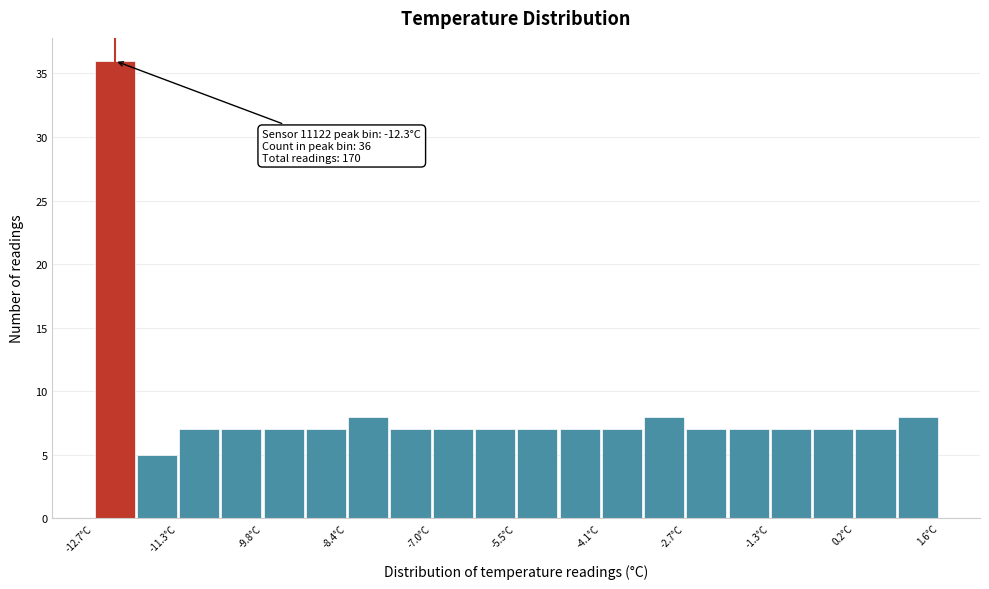

Read against the x-axis, roughly where is the centre of the tallest bar?

-12.4